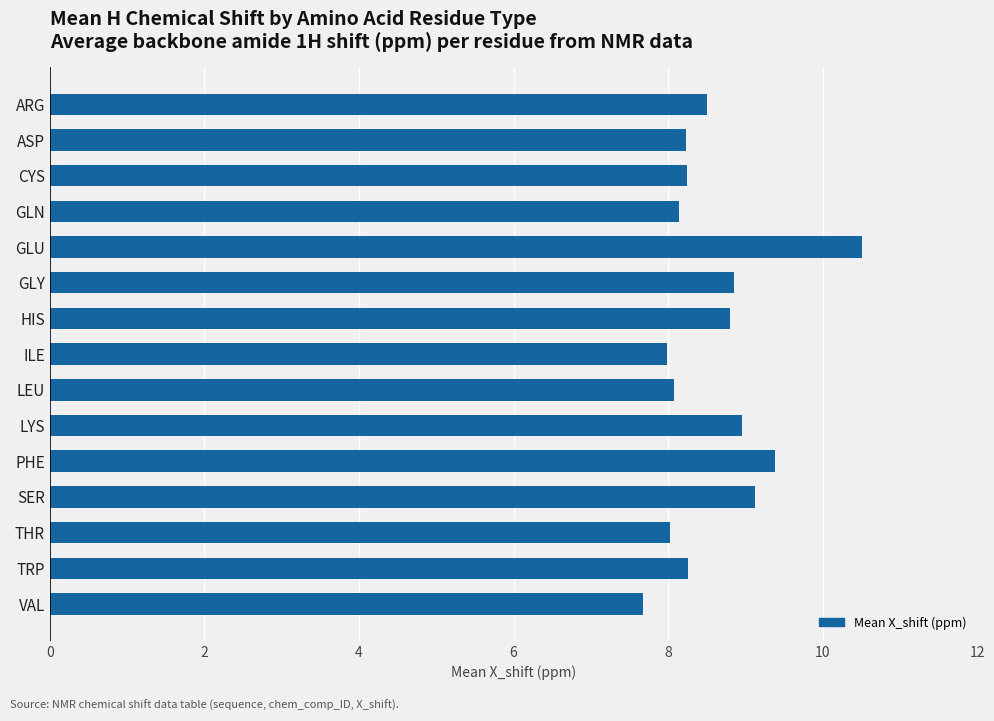

What is the difference between the second highest and minimum values?

1.7